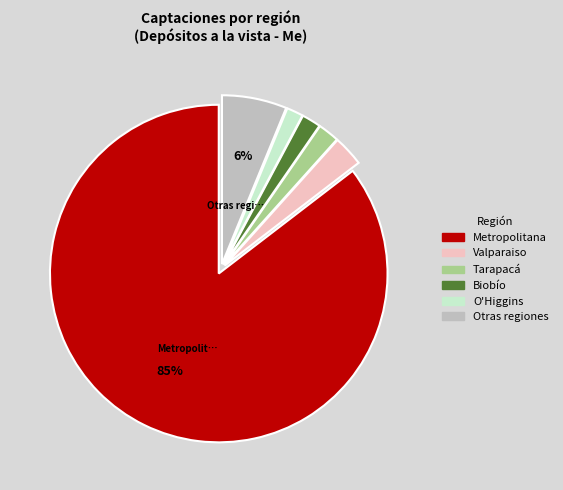

Between Metropolitana and O'Higgins, which is larger?

Metropolitana